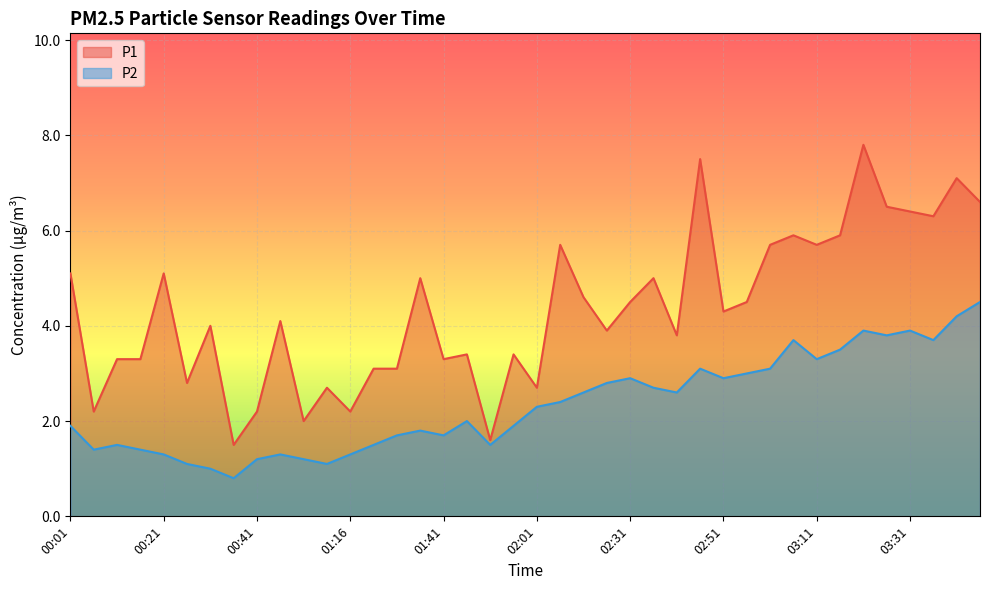

The value of P1 at 00:01 is 5.1. True or false?

True